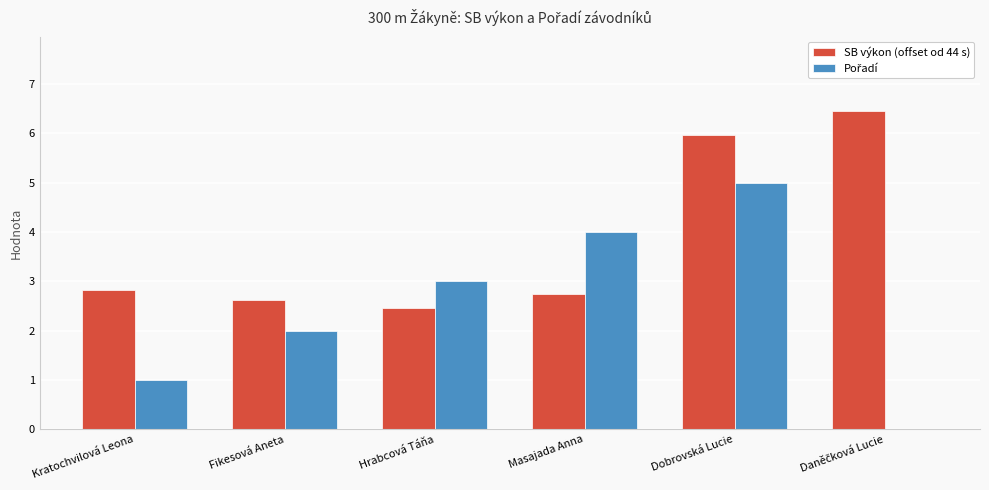

How many series are shown in this chart?

2